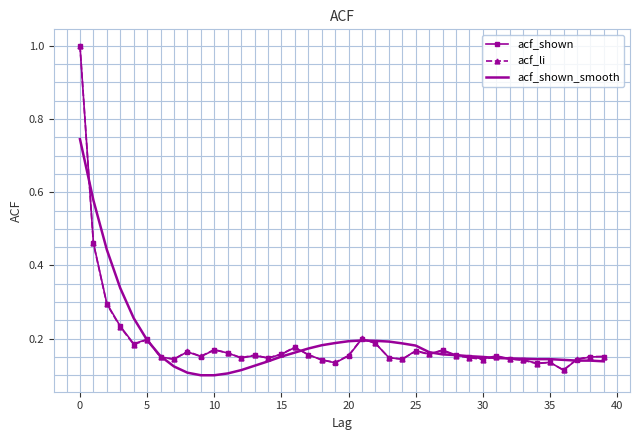

What is the greatest value displayed?

1.0